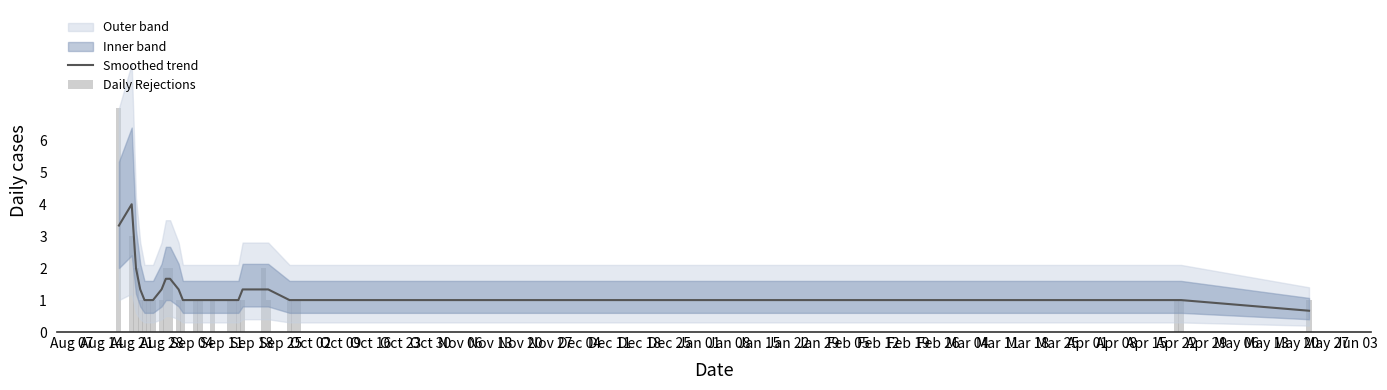

The Smoothed trend series shows 0.6 at Oct 23. True or false?

False